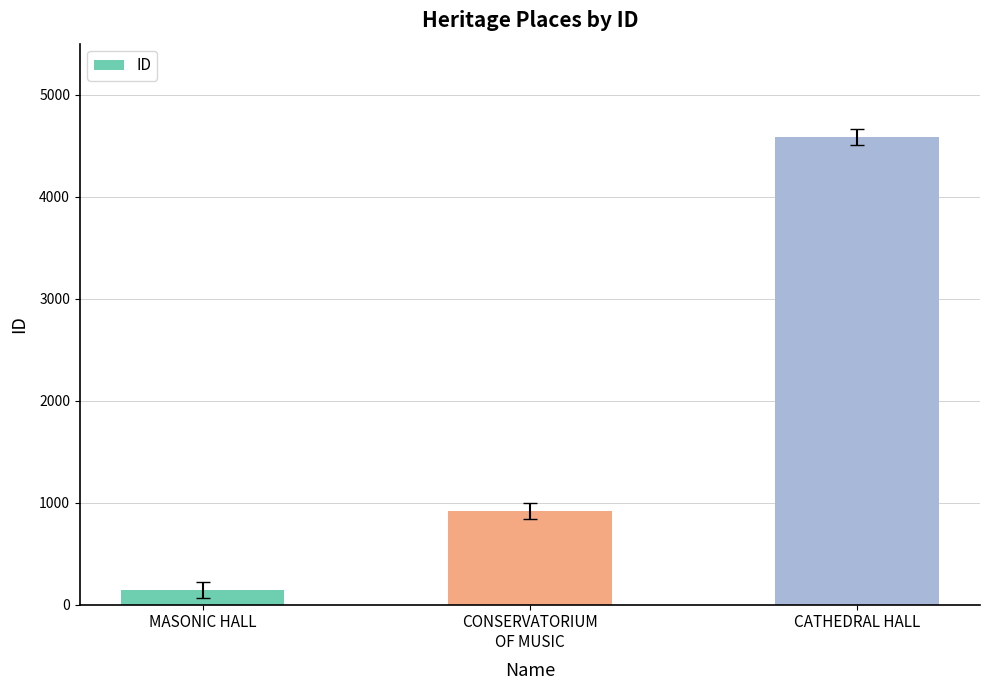

What is the label of the 1st bar from the right?

CATHEDRAL HALL